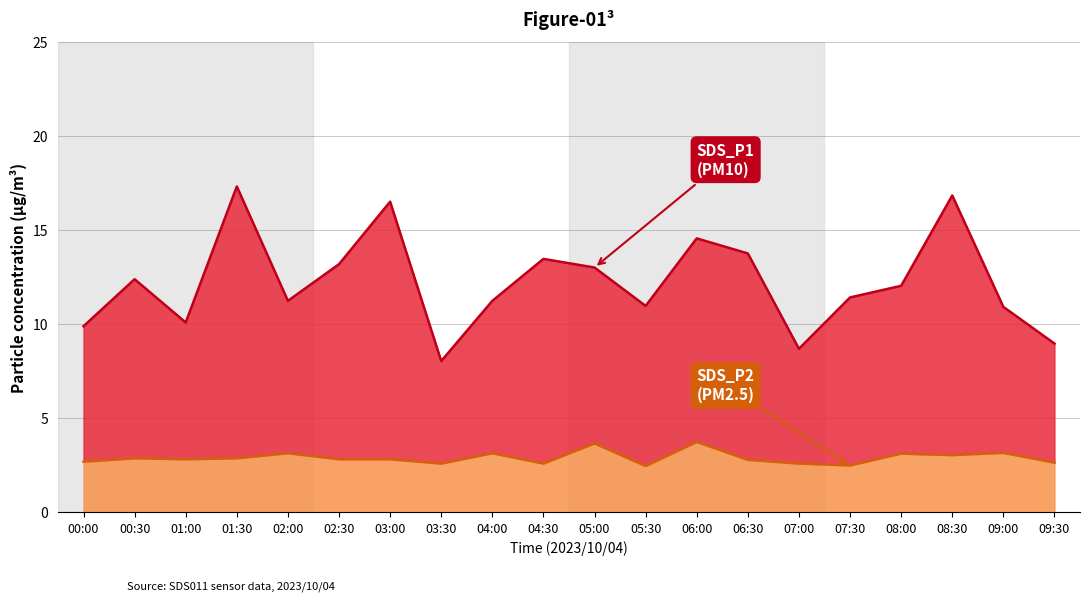

Between 06:30 and 08:30, which is larger?

08:30